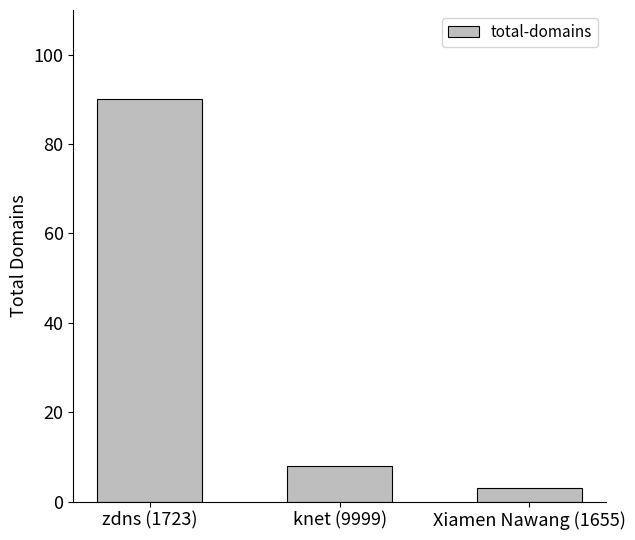

Which has a higher value, knet (9999) or zdns (1723)?

zdns (1723)